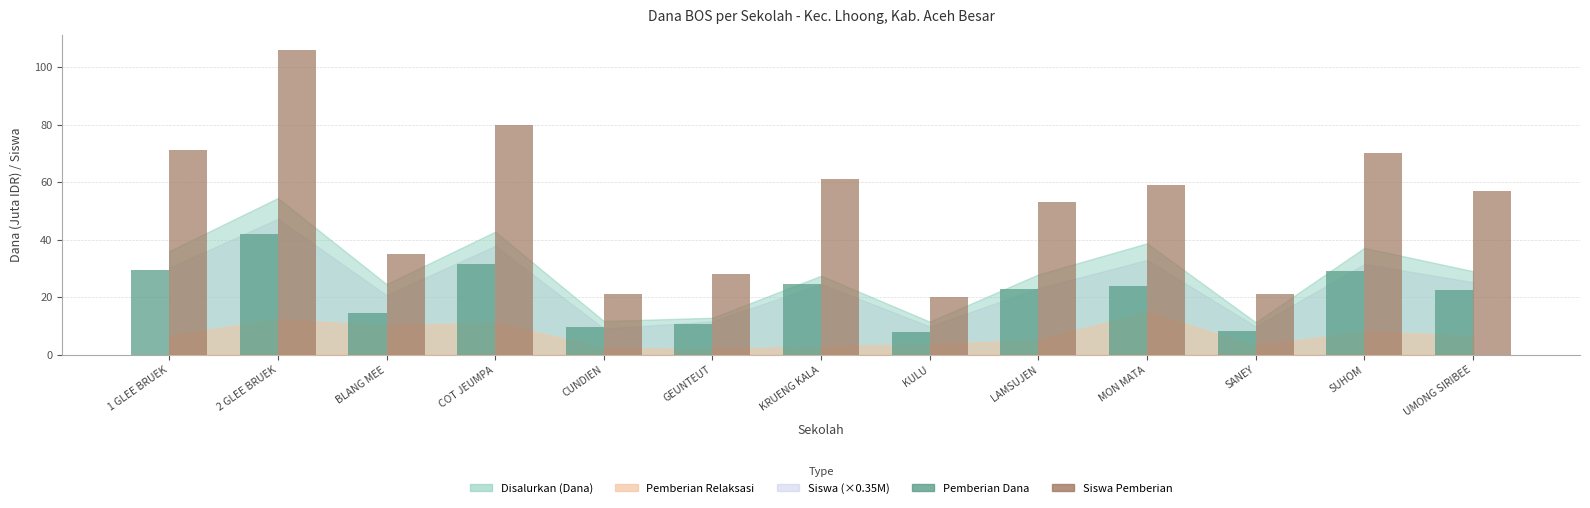

At which category is the sum across all series the highest?

2 GLEE BRUEK